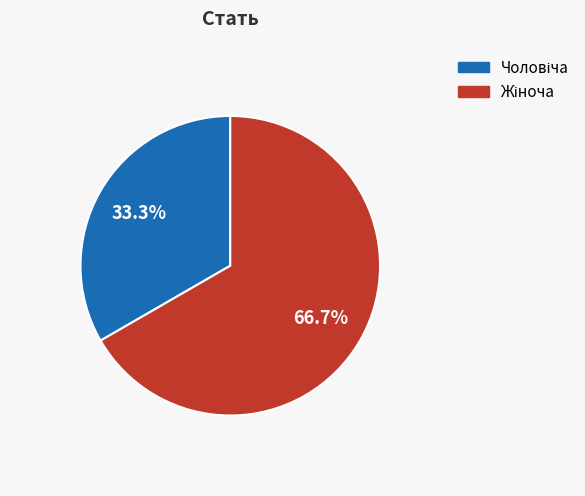

Is there any slice that represents more than half of the pie?

Yes